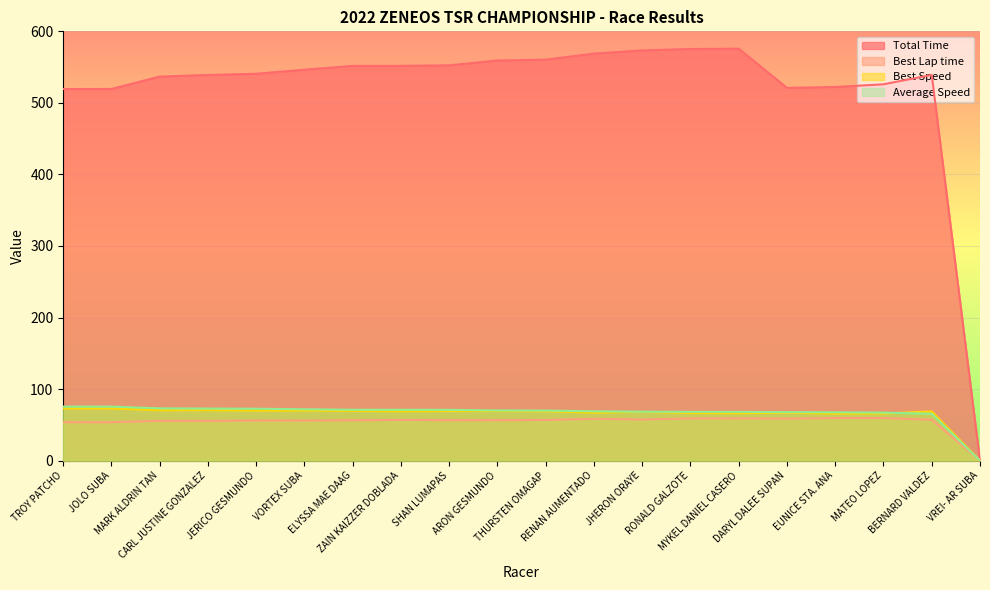

Which category has the highest value across all series?

MYKEL DANIEL CASERO